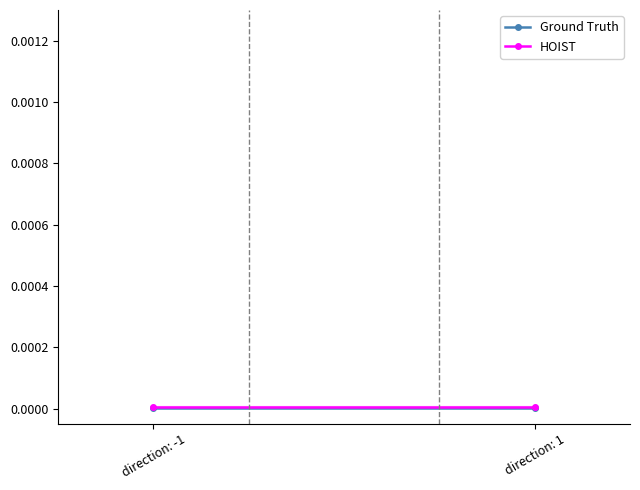

Reading left to right, transcribe all the data shown in this chart.

Ground Truth: direction: -1=0.0	direction: 1=0.0
HOIST: direction: -1=0.0	direction: 1=0.0